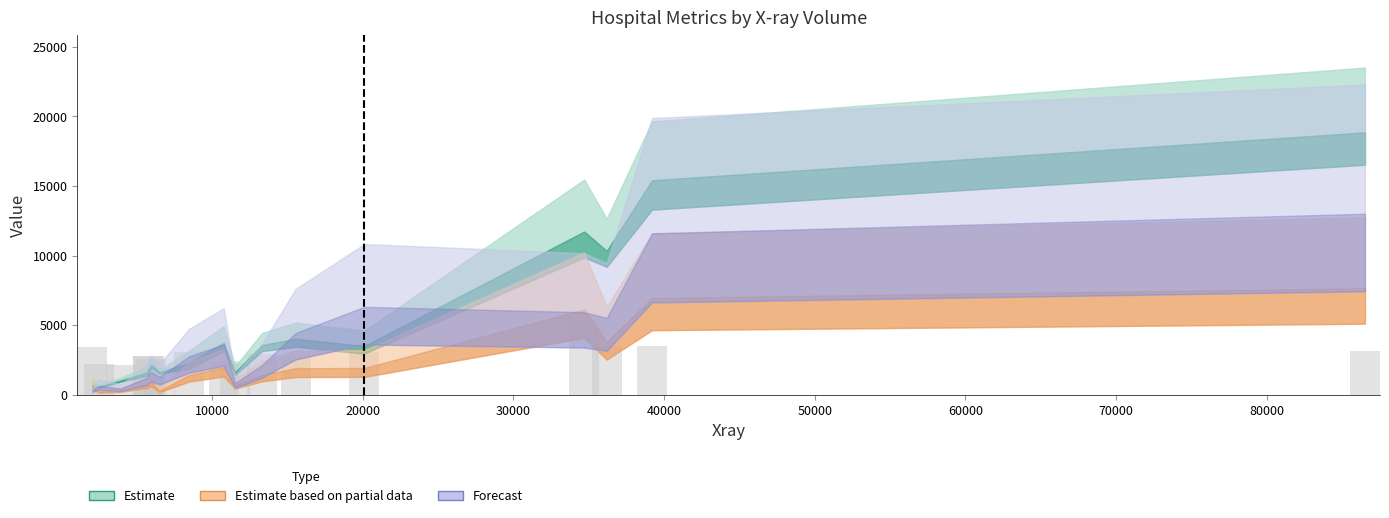

What is the greatest value displayed?

5390